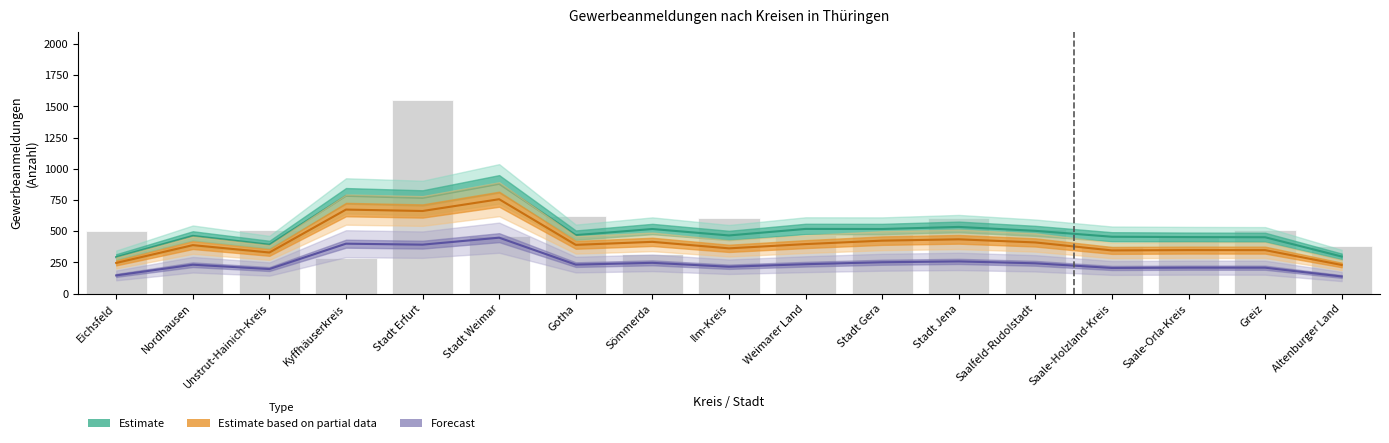

How many data points in Neuerrichtungen (Estimate partial) are above 390?

9